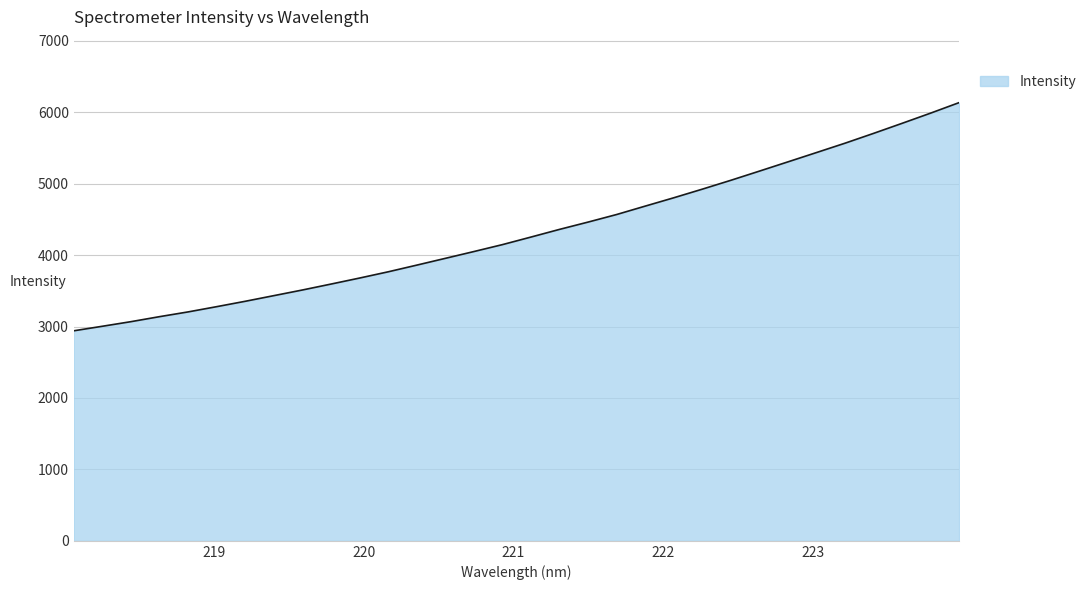

Does the chart display data point markers on the line(s)?

No